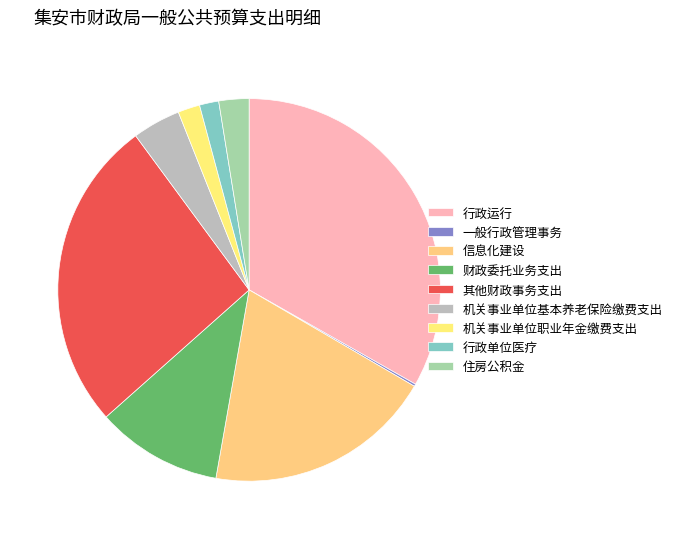

The 行政单位医疗 slice represents 2% of the pie. True or false?

True